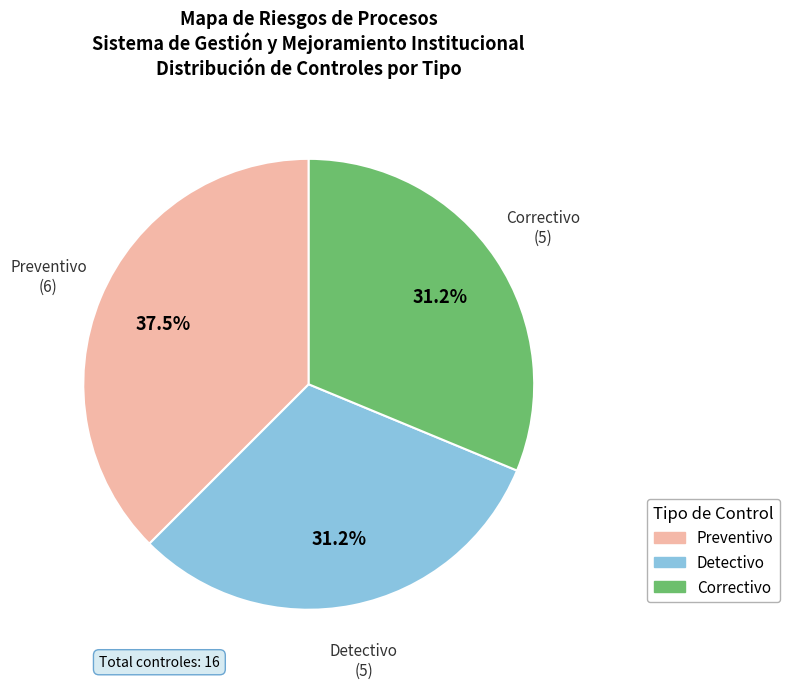

Is there a majority slice in this chart?

No